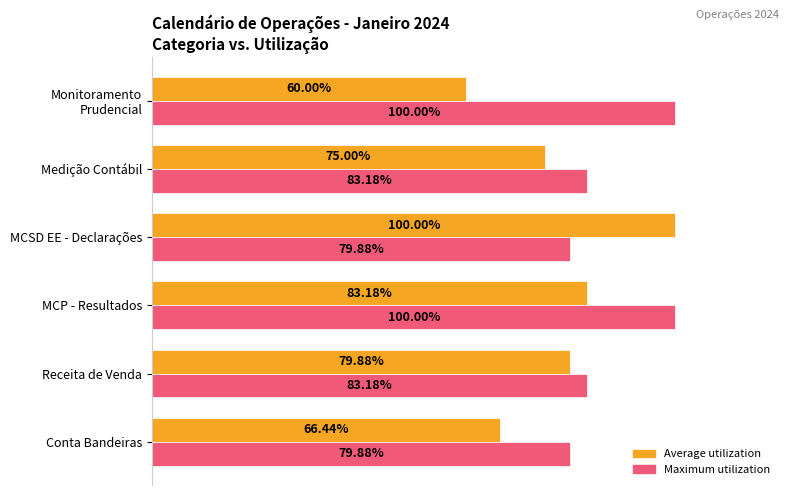

Rank the series by their average value, from highest to lowest.

Maximum utilization, Average utilization